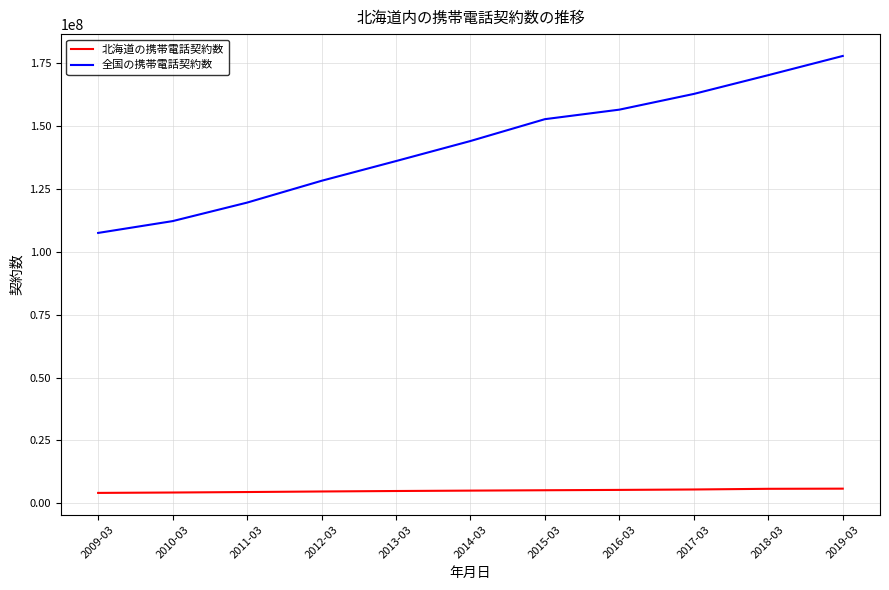

True or false: 全国の携帯電話契約数 and 北海道の携帯電話契約数 cross at least once.

False